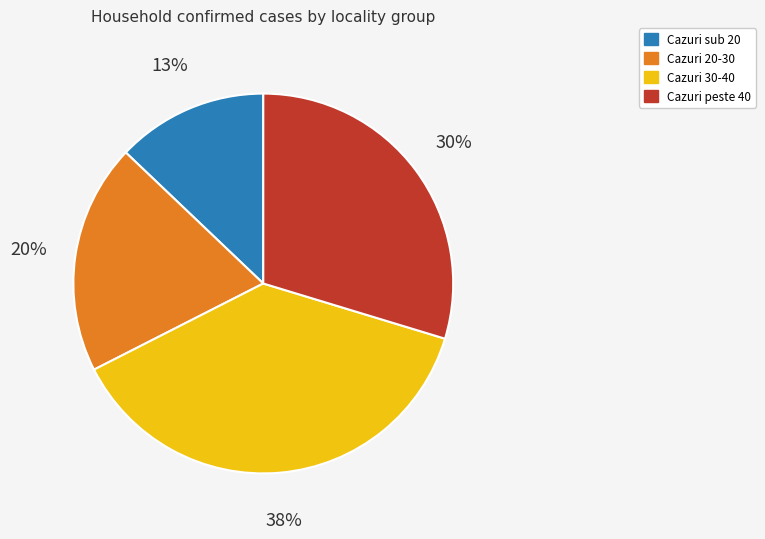

Is there any slice that represents more than half of the pie?

No